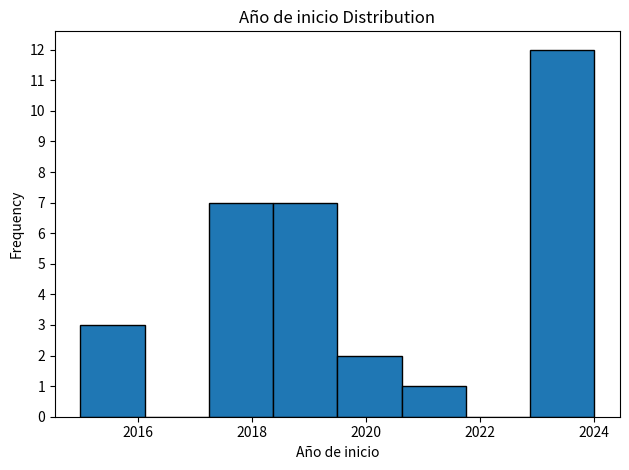

Which range on the x-axis has the tallest bar?

2022.8 to 2024.0